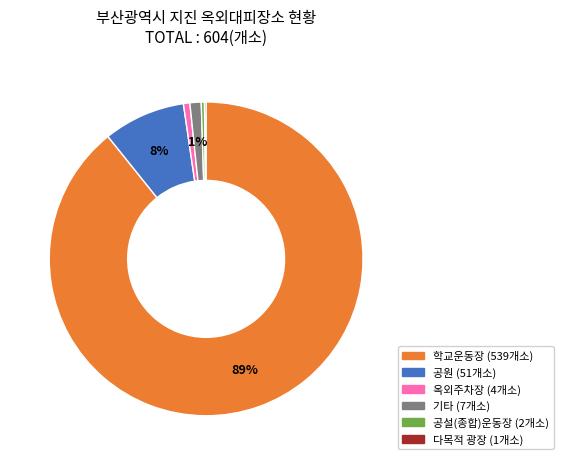

Approximately how many times larger is the value at 학교운동장 compared to 공설(종합)운동장?

269.5